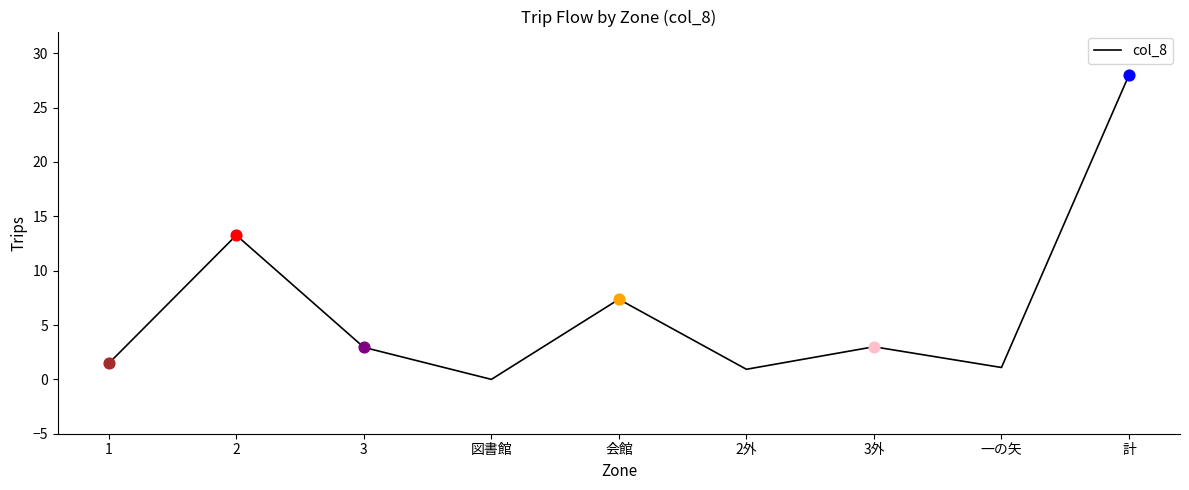

Which has a higher value, 会館 or 図書館?

会館